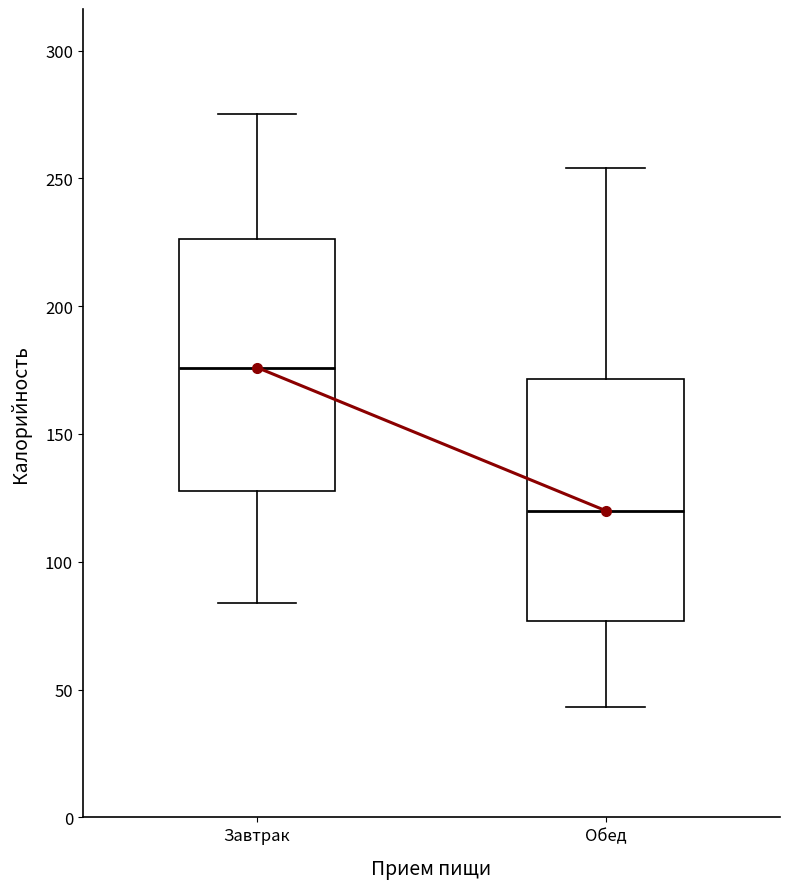

Reading left to right, read every box against the y-axis: the position of its median line, the range the box covers, and the ends of its whiskers. The values are not printed on the chart, so give them approximately, as read against the axis.

Завтрак: median 175, box 130 to 225, whiskers 85 to 275
Обед: median 120, box 75 to 170, whiskers 45 to 255